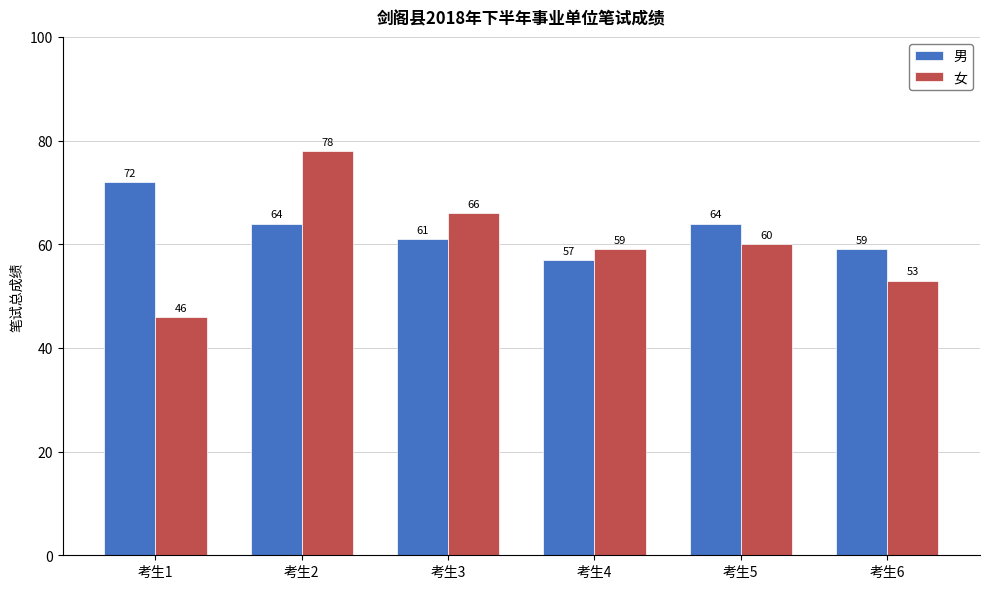

Count the 女 values in the range 53 to 66.

4